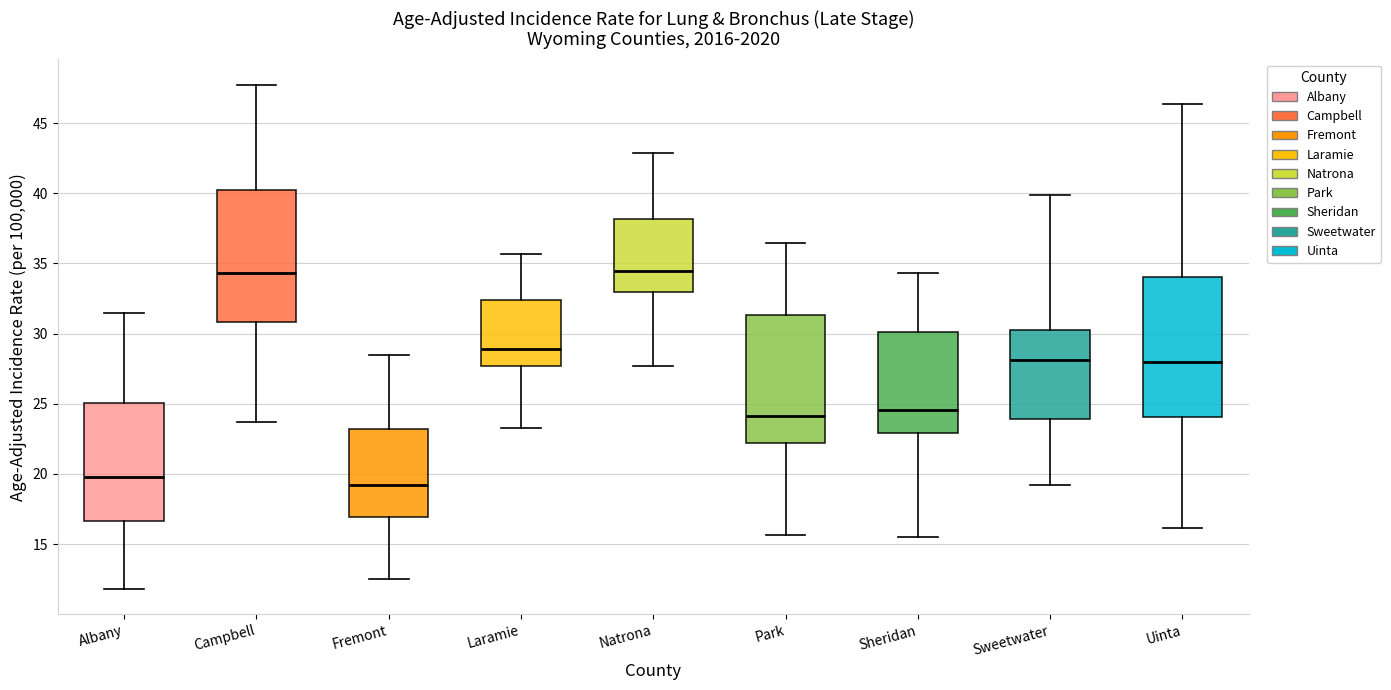

Where is the lower edge of the box for Sheridan on the y-axis? The values are not printed on the chart, so give them approximately, as read against the axis.

23.0